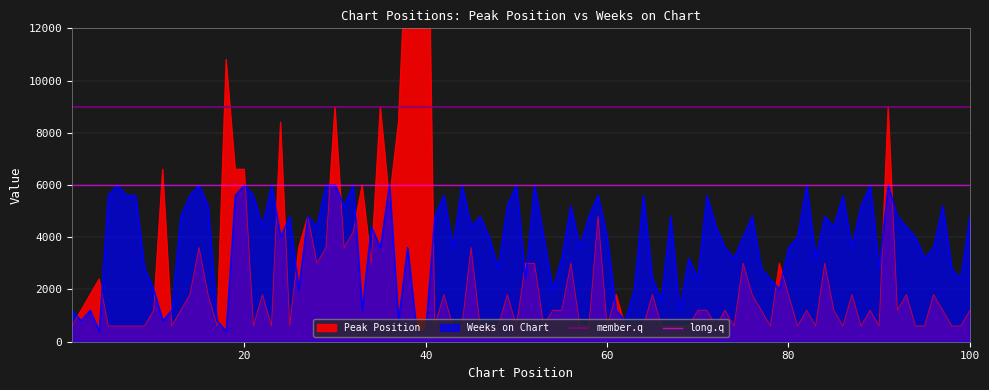

What is the minimum value for Weeks on Chart?

400